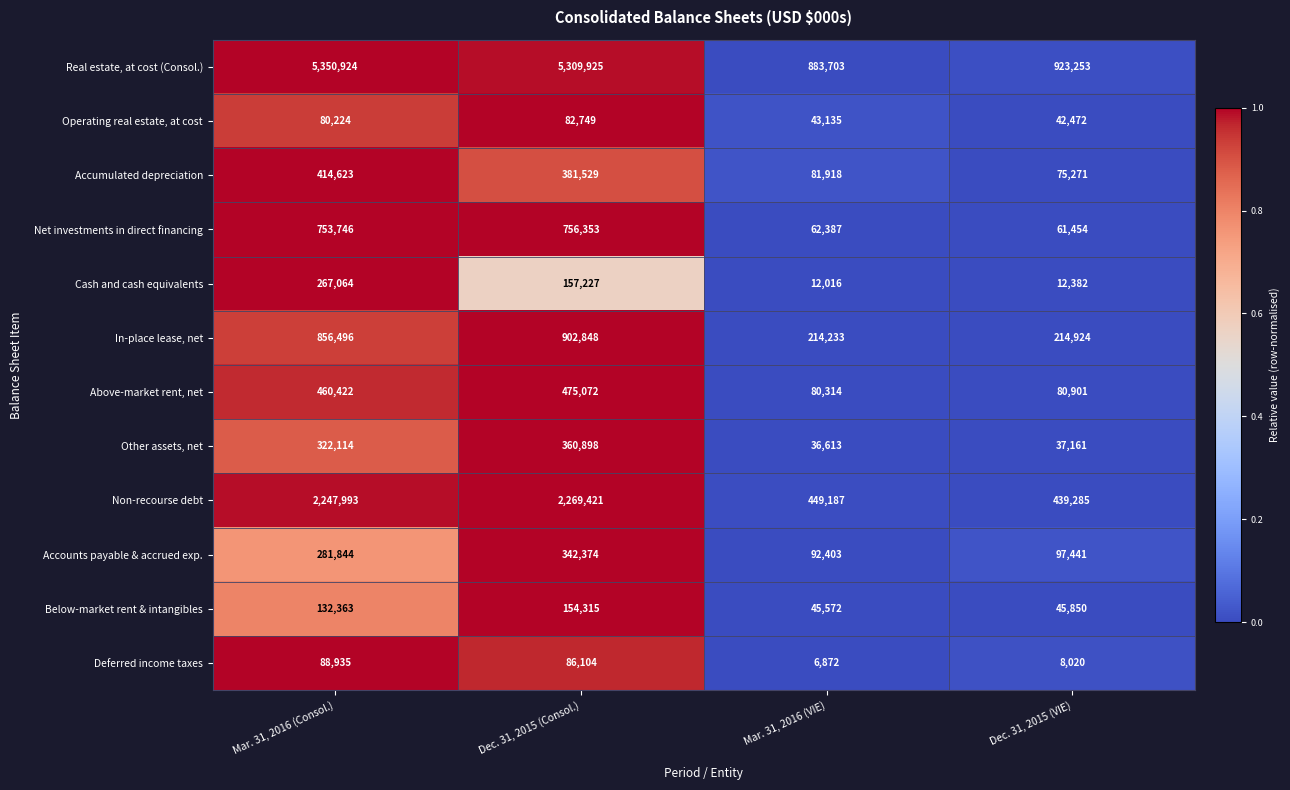

The Net investments in direct financing series shows 993218 at Dec. 31, 2015 (Consol.). True or false?

False